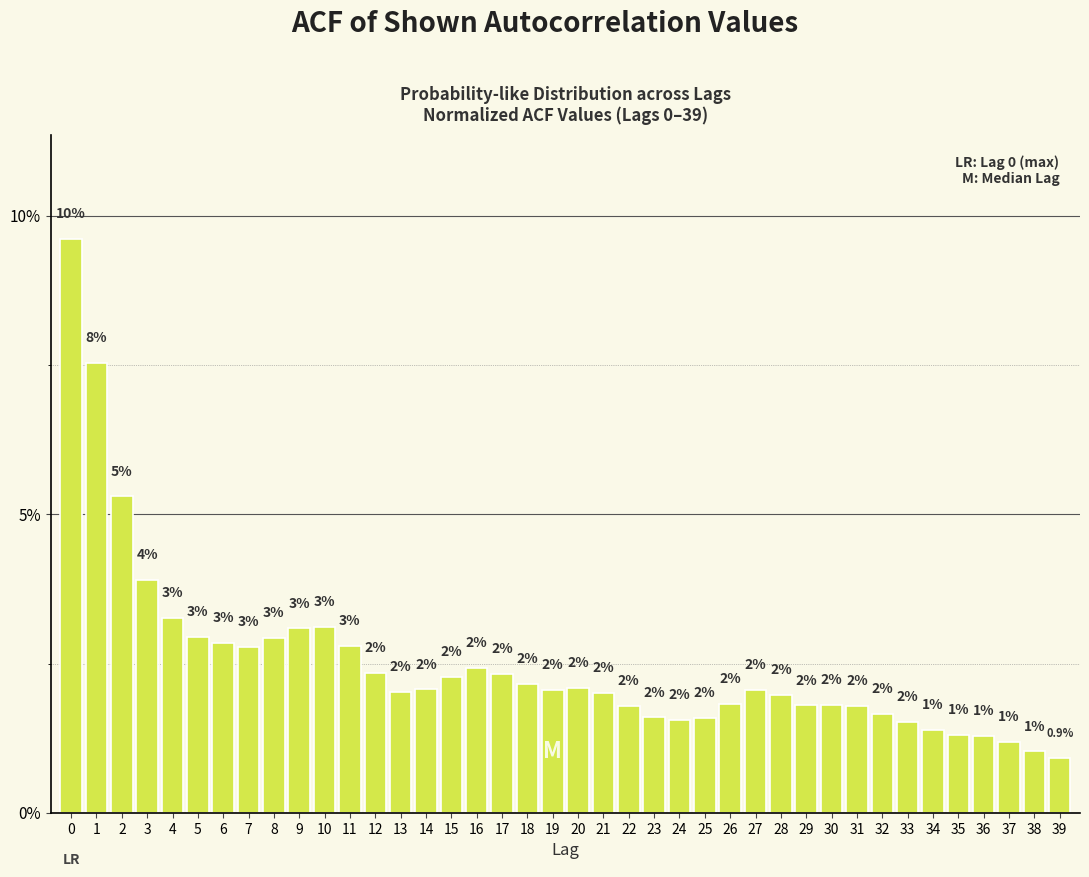

Which has a higher value, 20 or 26?

20